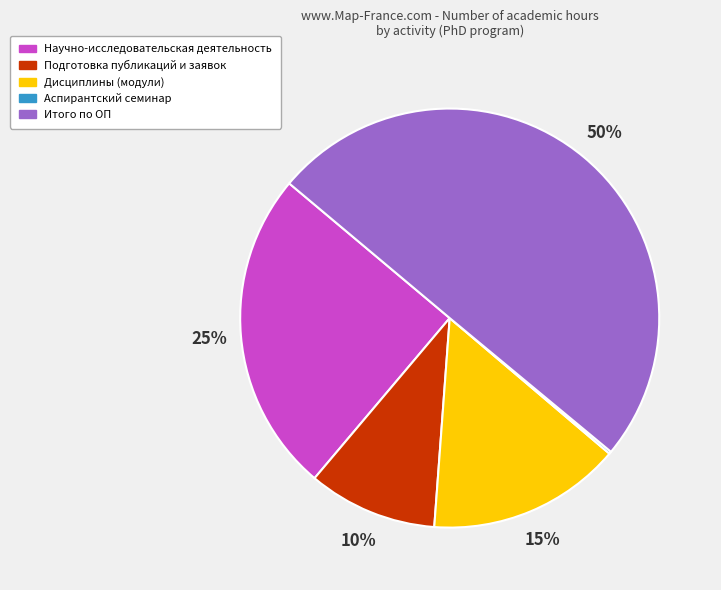

Does Дисциплины (модули) account for over 50% of the chart?

No